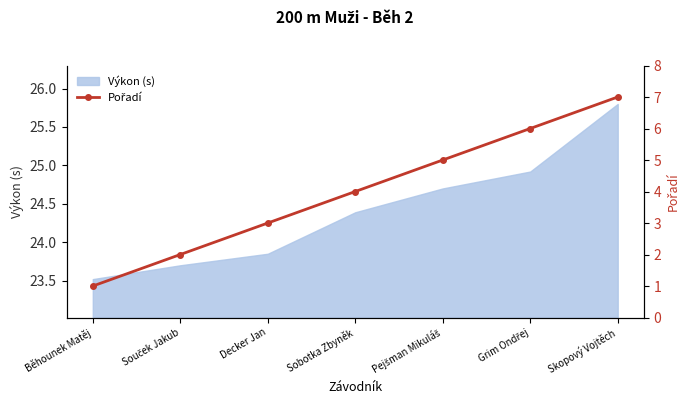

What position from the right is Grim Ondřej?

2